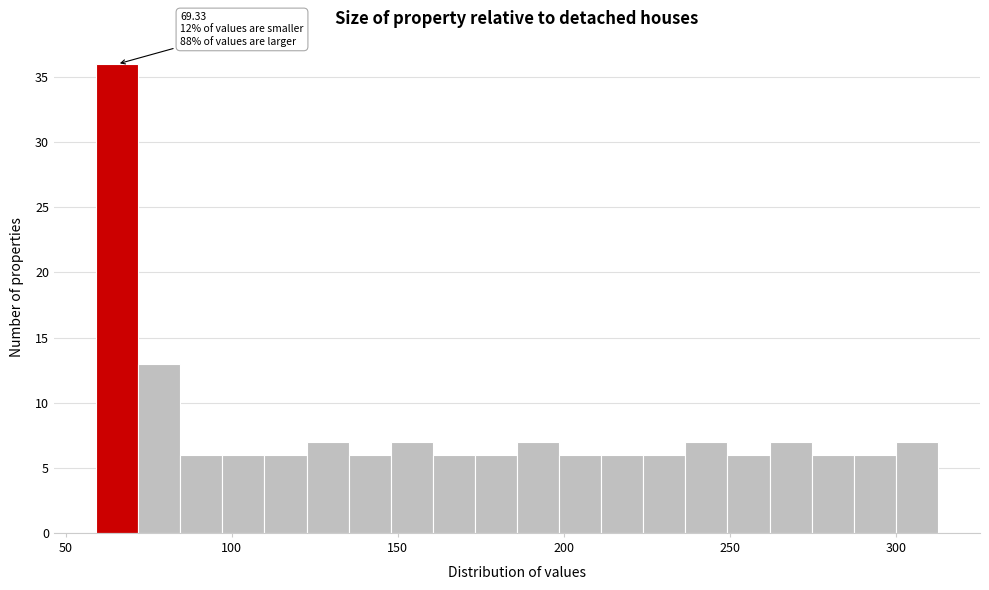

Around what value on the x-axis is the tallest bar? Give the approximate position of its centre, as read against the axis.

65